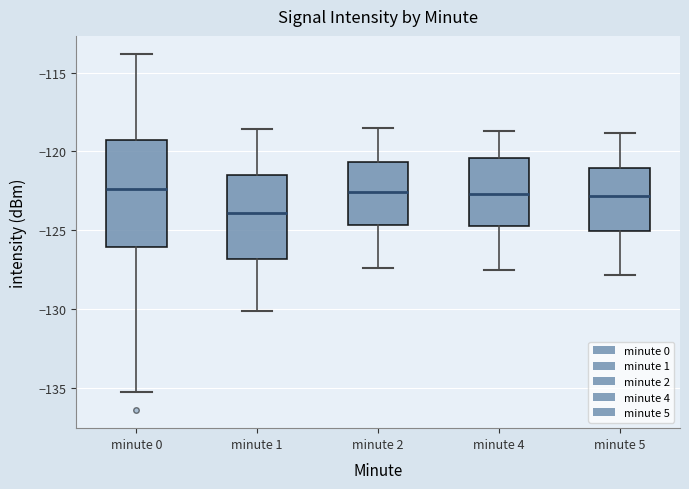

Comparing the boxes themselves (not the whiskers), which one is the tallest?

minute 0